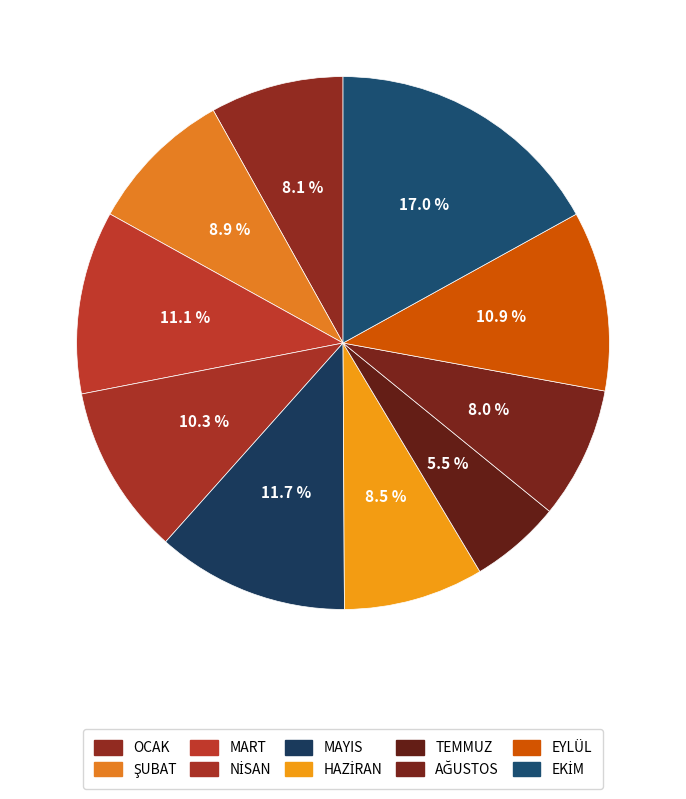

Which category has the biggest portion of the pie?

EKİM